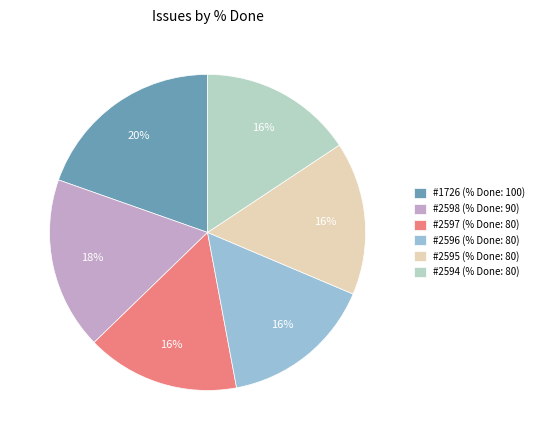

How many slices are in this pie chart?

6